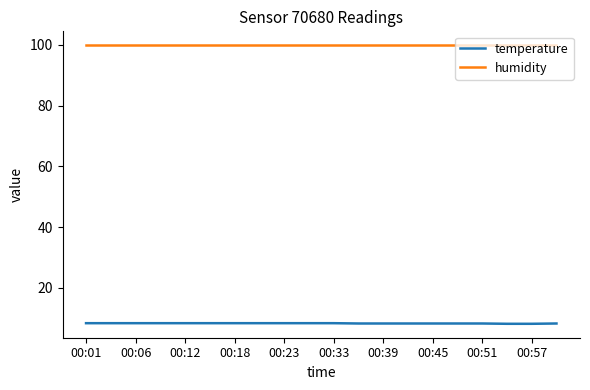

Which series has the largest total across all categories?

humidity